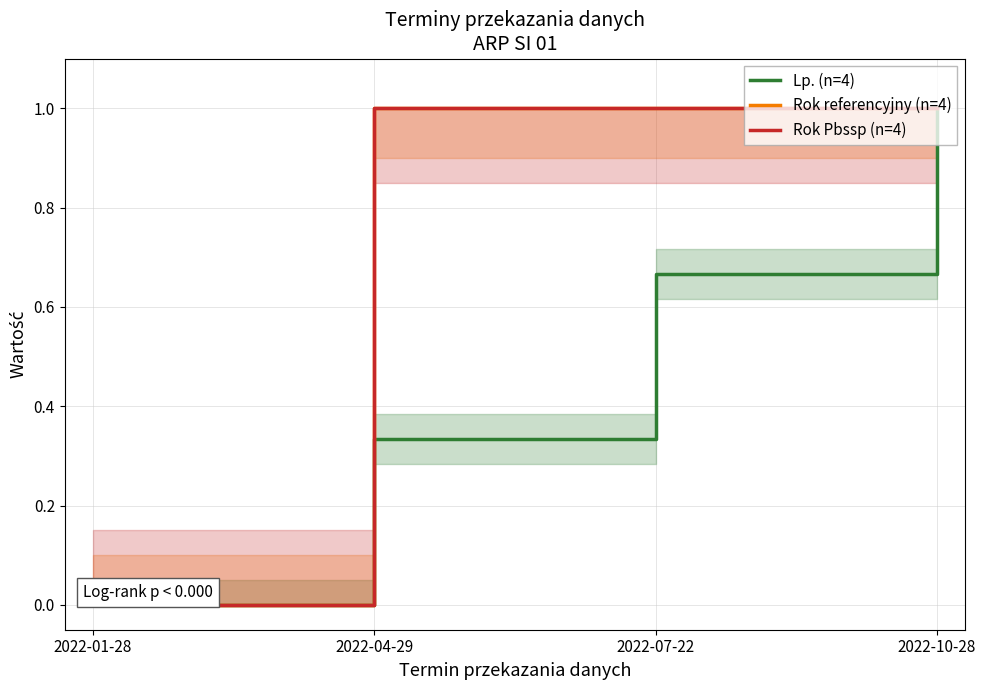

What is the sum of all Rok referencyjny (n=4) values?

3.0